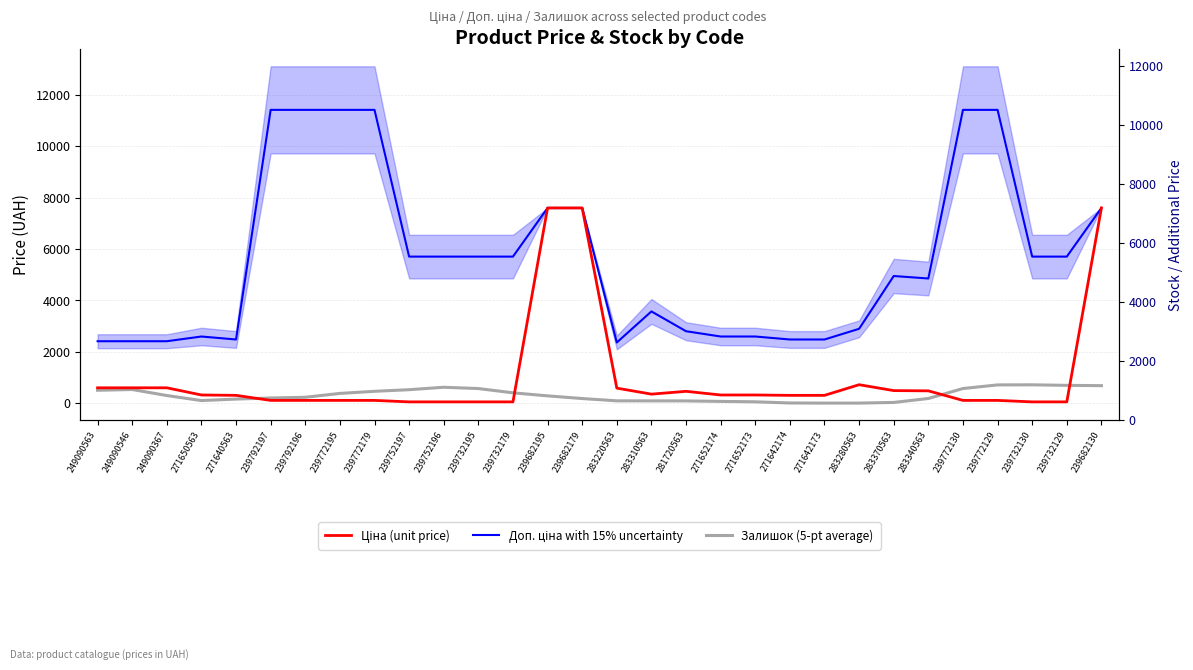

Which series changed the most between 283370563 and 239772130?

Доп. ціна with 15% uncertainty